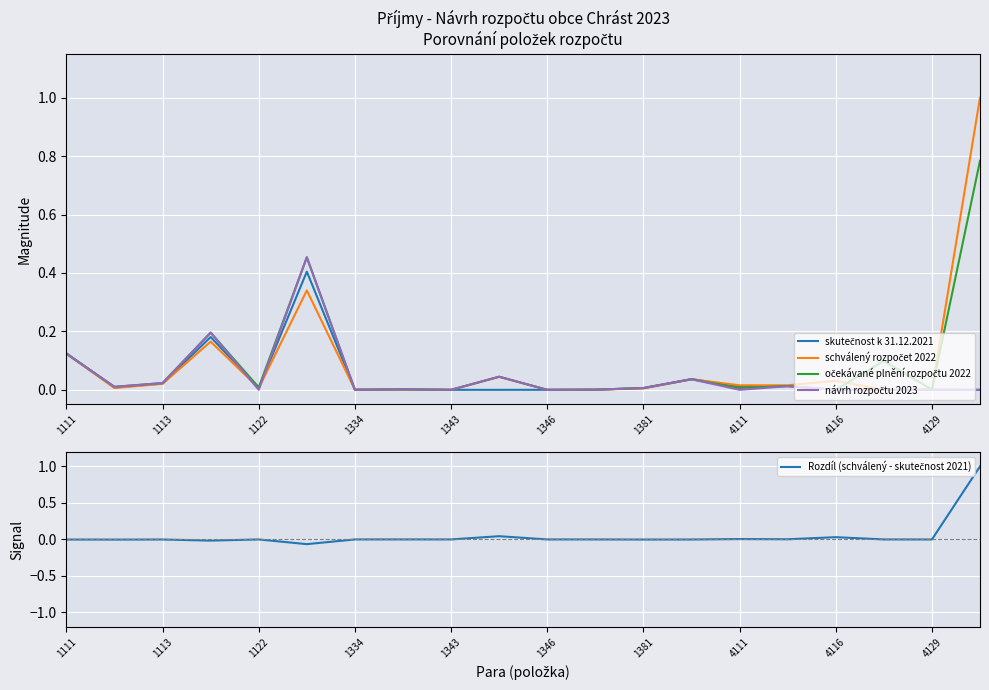

Is it true that Rozdíl (schválený - skutečnost 2021) equals 0.0 at 15?

True